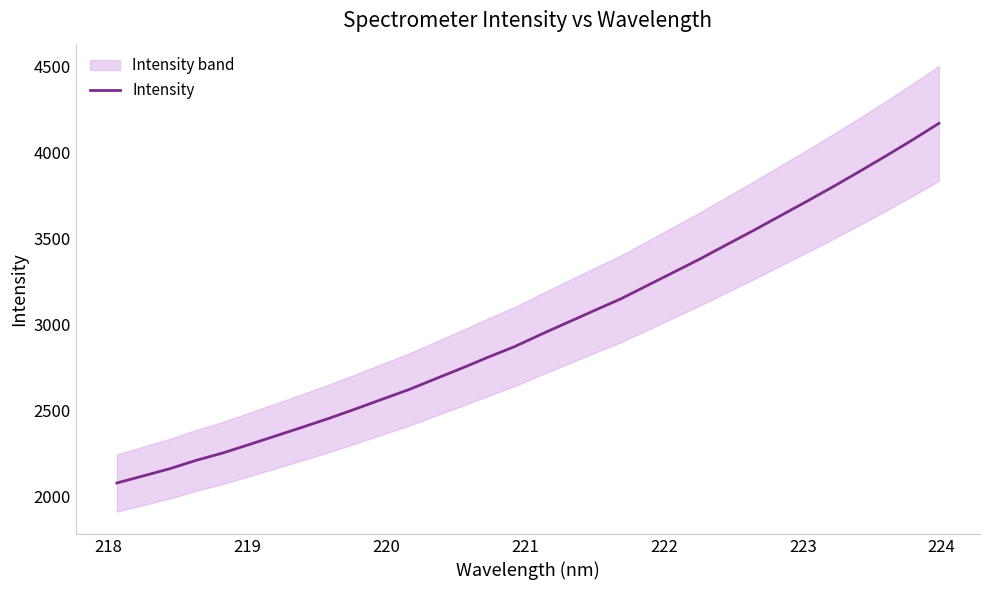

How many categories are shown in the chart?

32